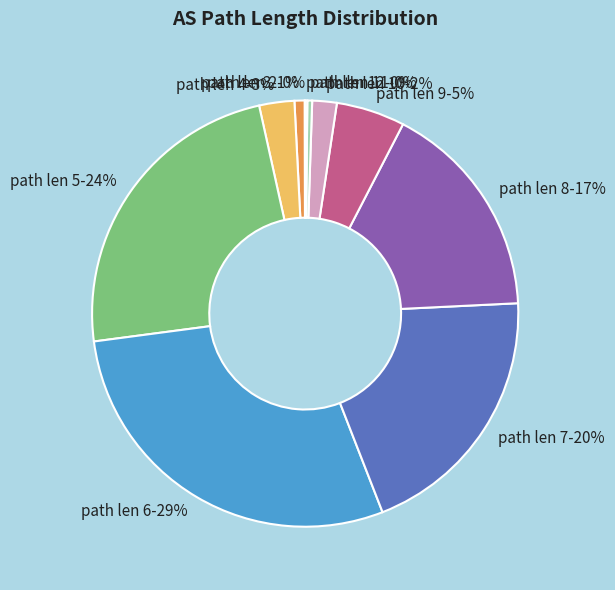

Is there any slice that represents more than half of the pie?

No